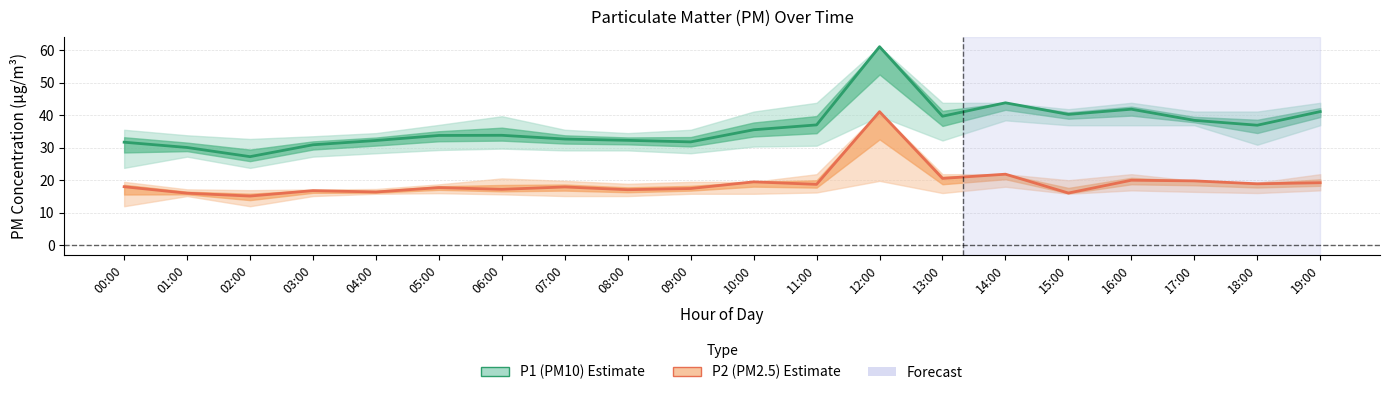

At how many categories does at least one series exceed 51?

1